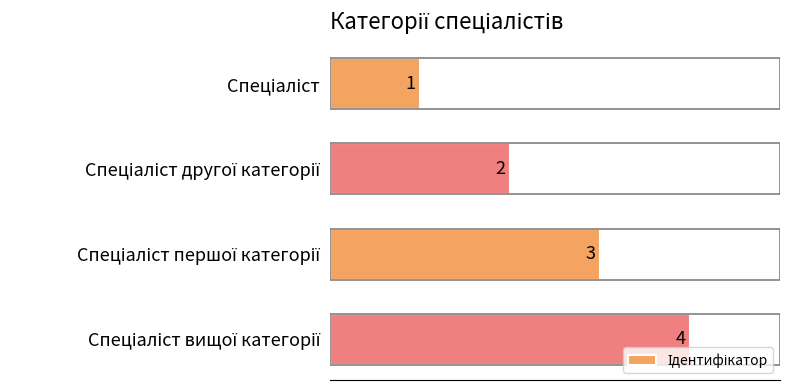

How many values are between 2 and 4?

3